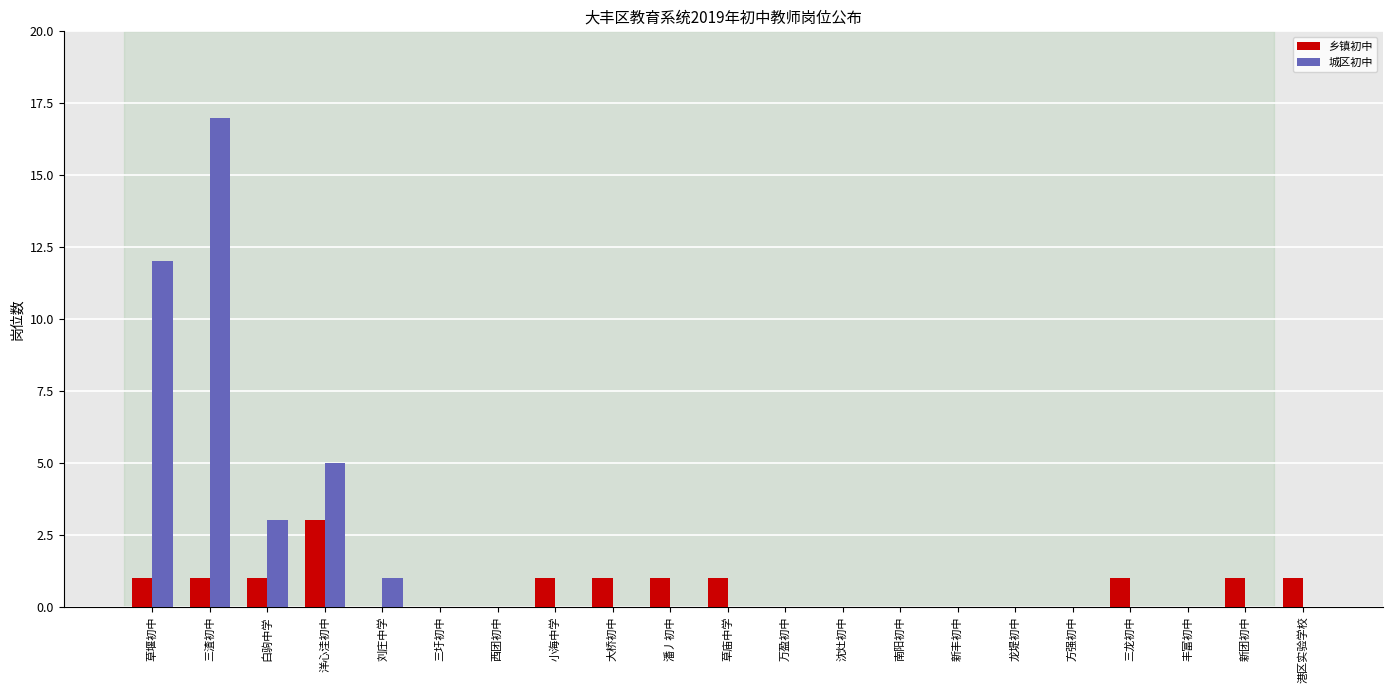

Reading left to right, extract all data points from this chart.

乡镇初中: 1	1	1	3	0	0	0	1	1	1	1	0	0	0	0	0	0	1	0	1	1
城区初中: 12	17	3	5	1	0	0	0	0	0	0	0	0	0	0	0	0	0	0	0	0